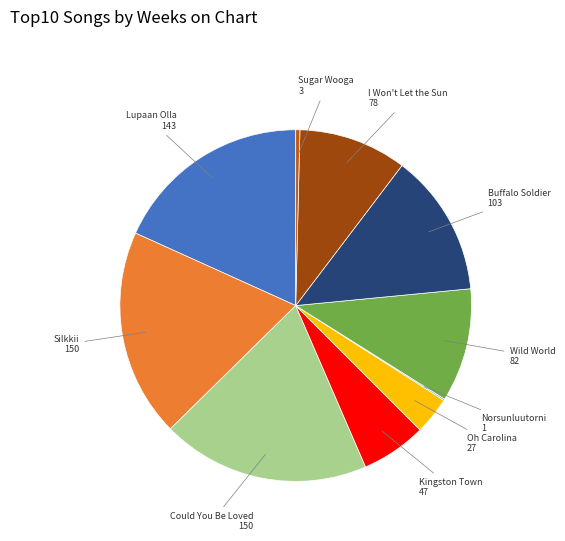

Is there any slice that represents more than half of the pie?

No